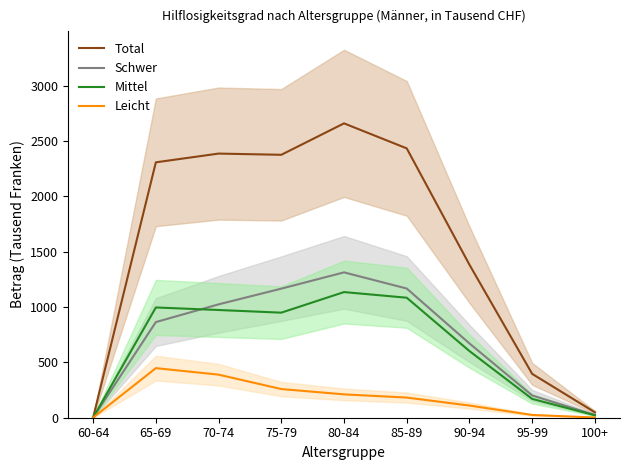

At which category is the sum across all series the highest?

80-84